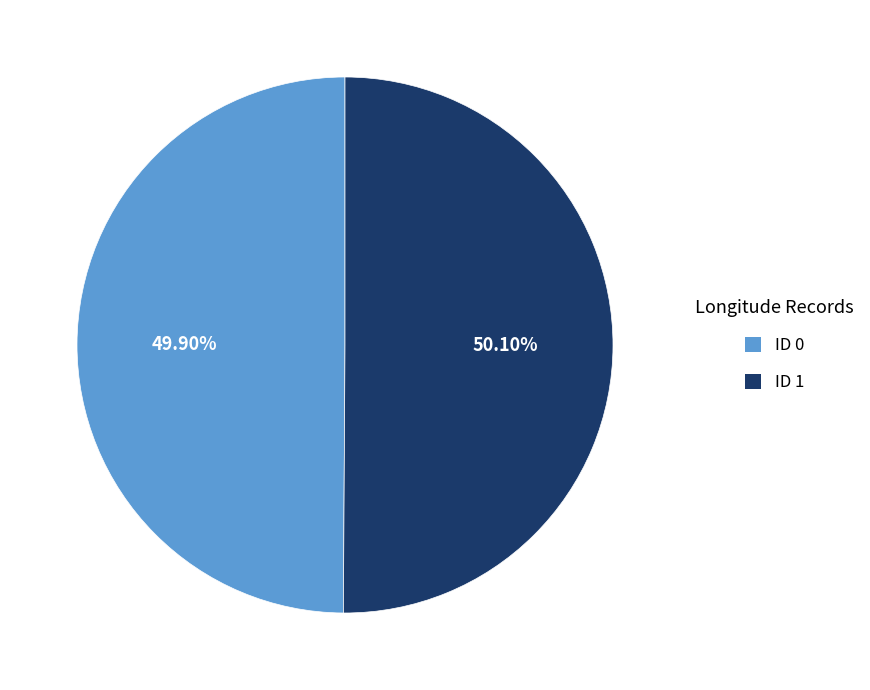

How many segments does this pie chart have?

2